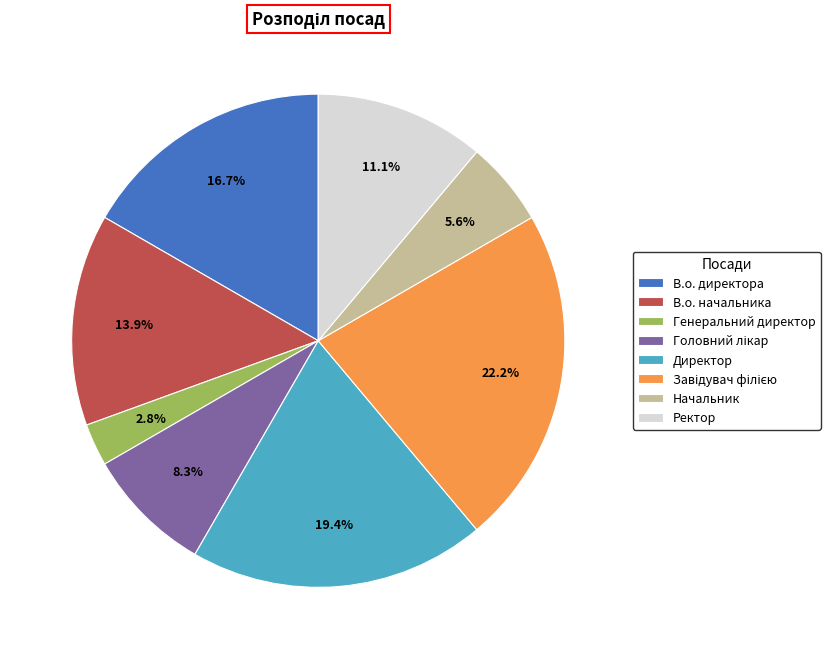

What portion of the pie excludes Начальник?

94.4%